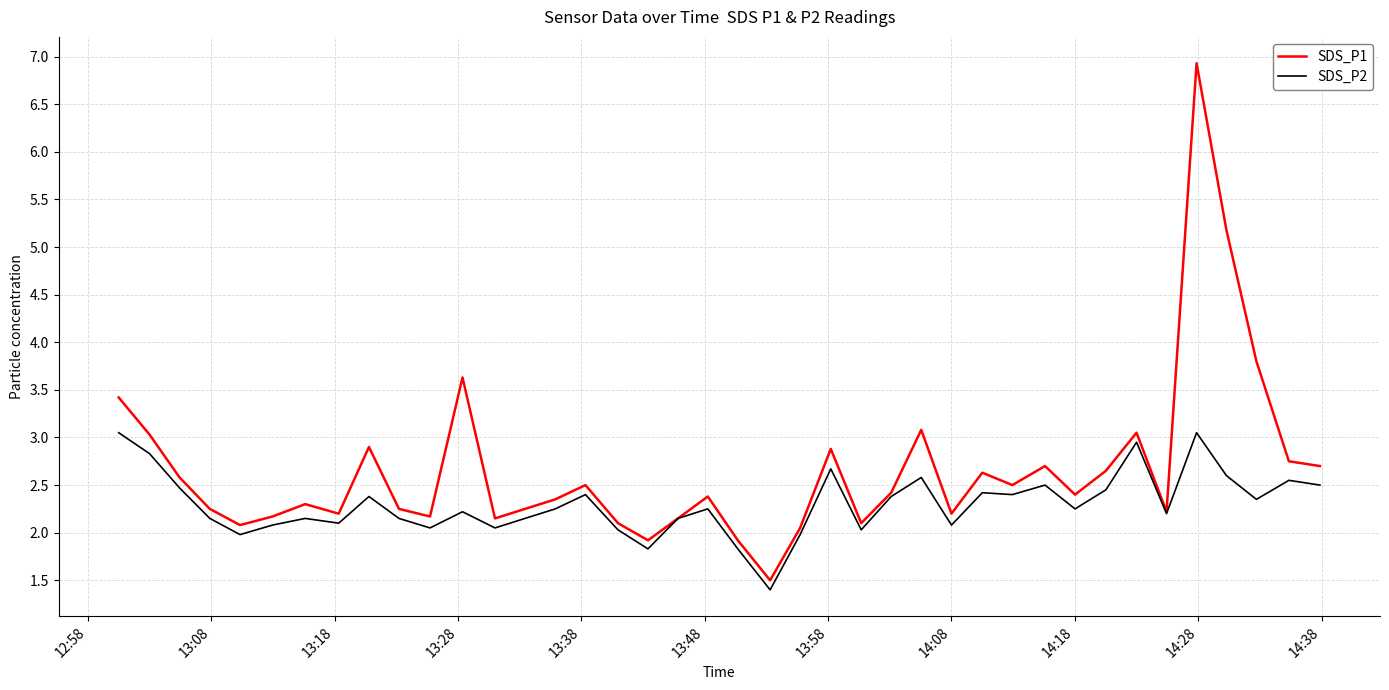

List the series in order of their overall mean, highest first.

SDS_P1, SDS_P2